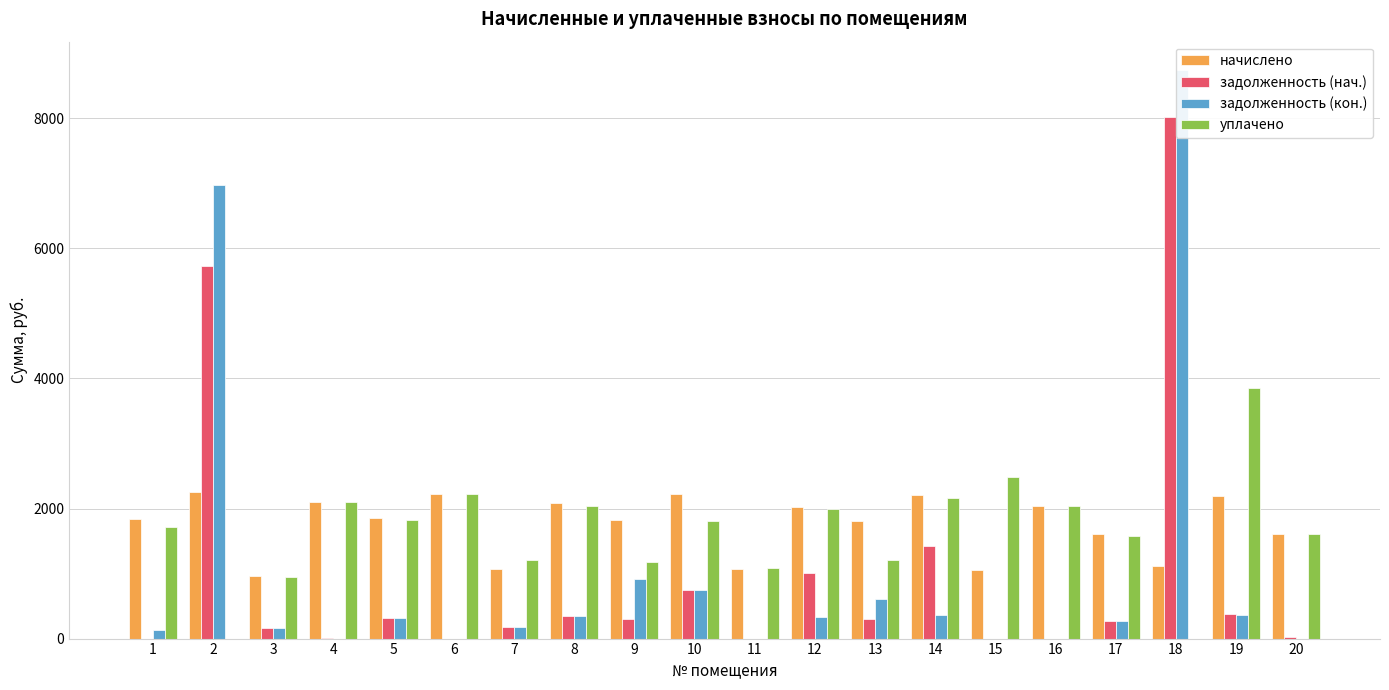

How many values in the уплачено series are below 1814?

10